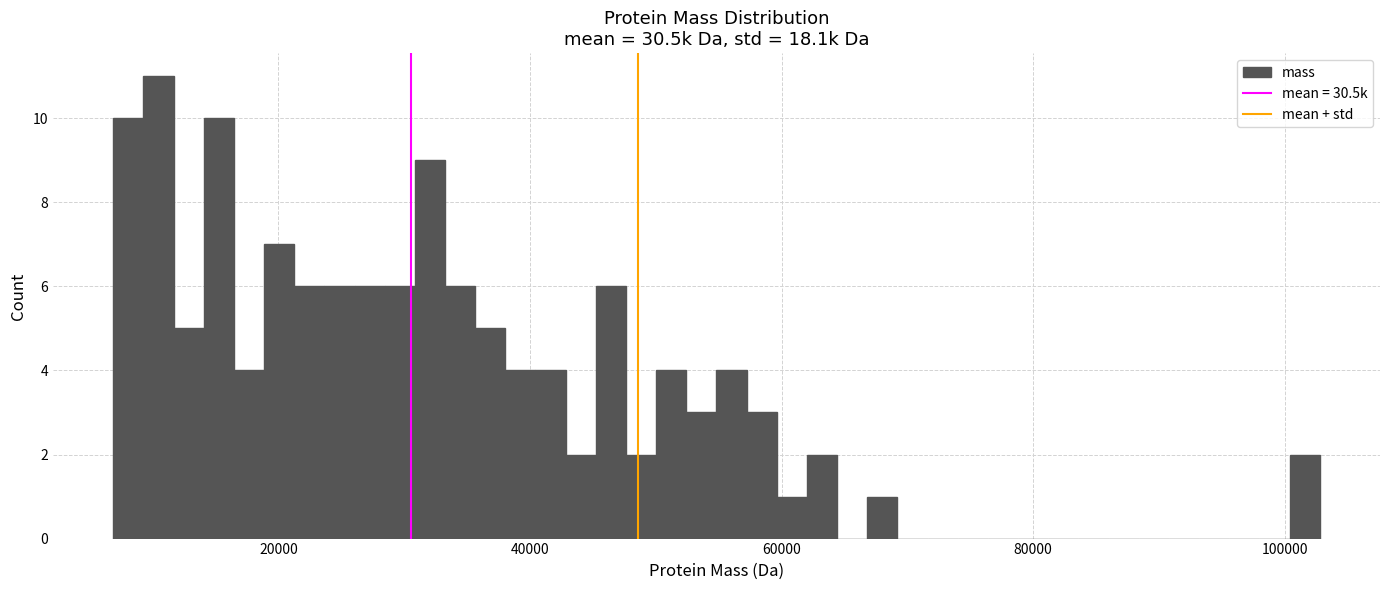

Read against the x-axis, roughly where is the centre of the tallest bar?

10000